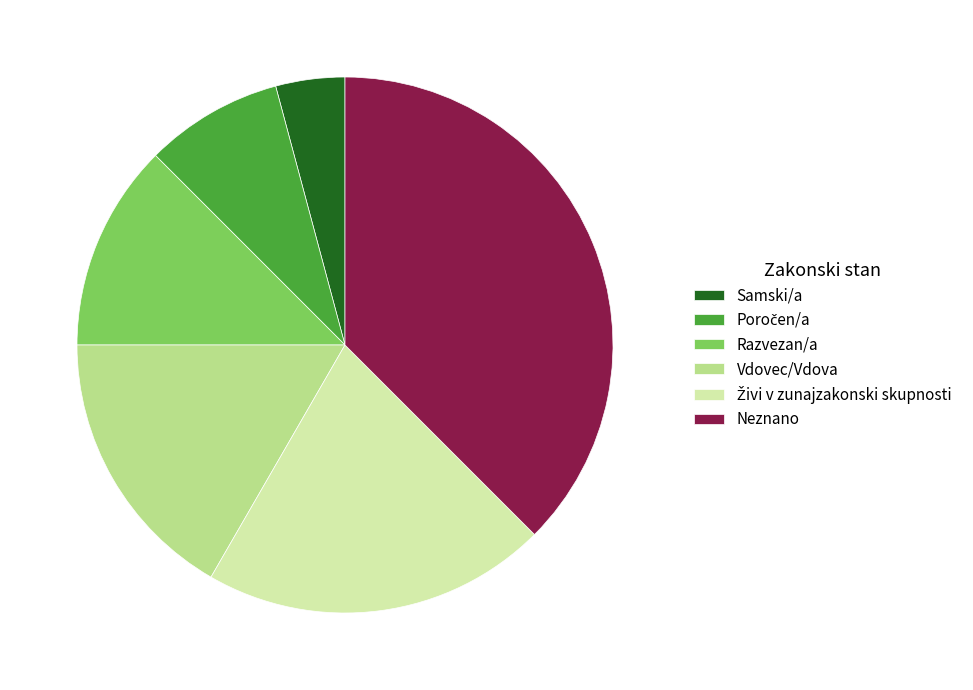

The Samski/a slice represents 4% of the pie. True or false?

True